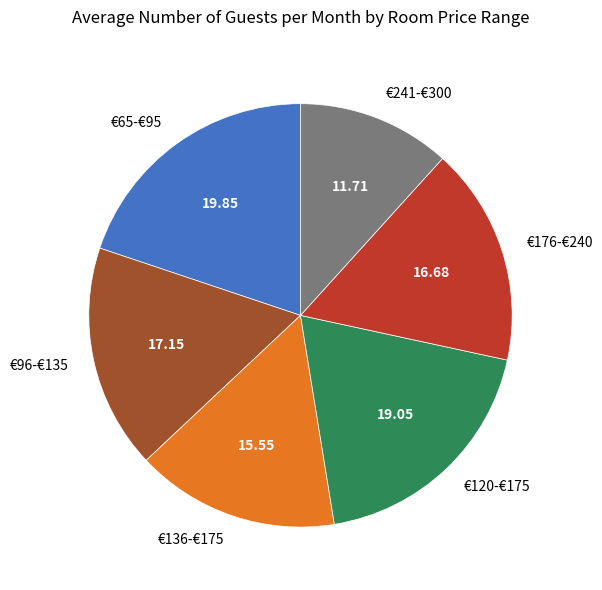

Does any single category account for the majority?

No